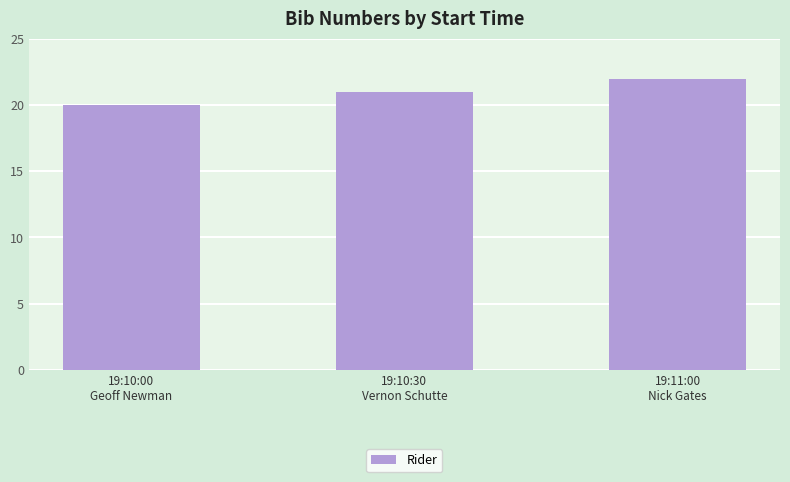

Rank the categories by value from lowest to highest.

19:10:00
Geoff Newman, 19:10:30
Vernon Schutte, 19:11:00
Nick Gates